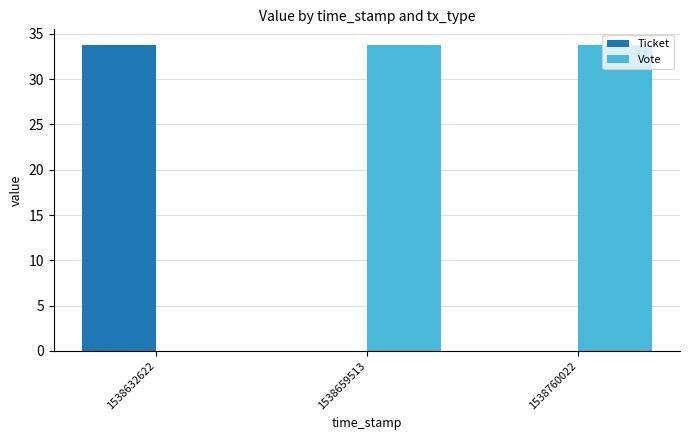

At which label is Vote closest to 16?

1538632622